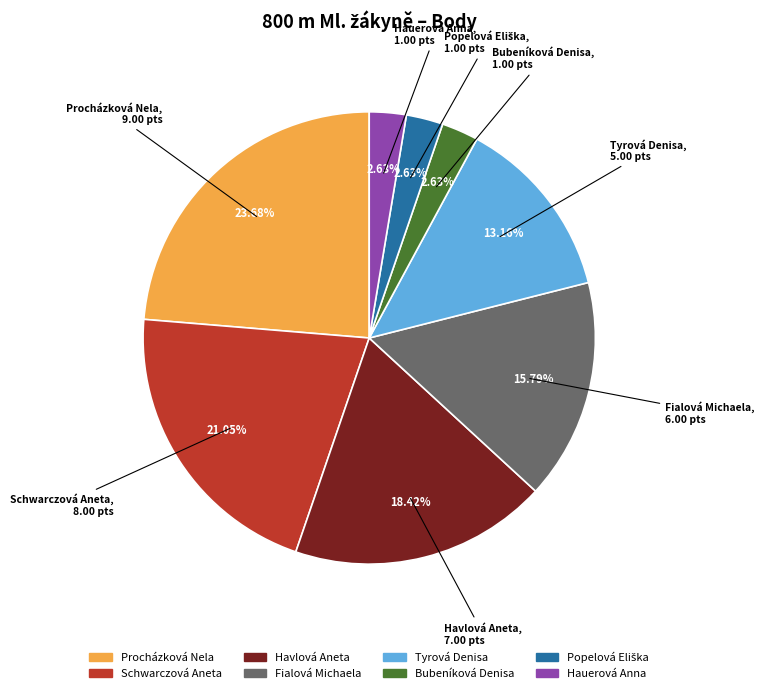

Does any single category account for the majority?

No